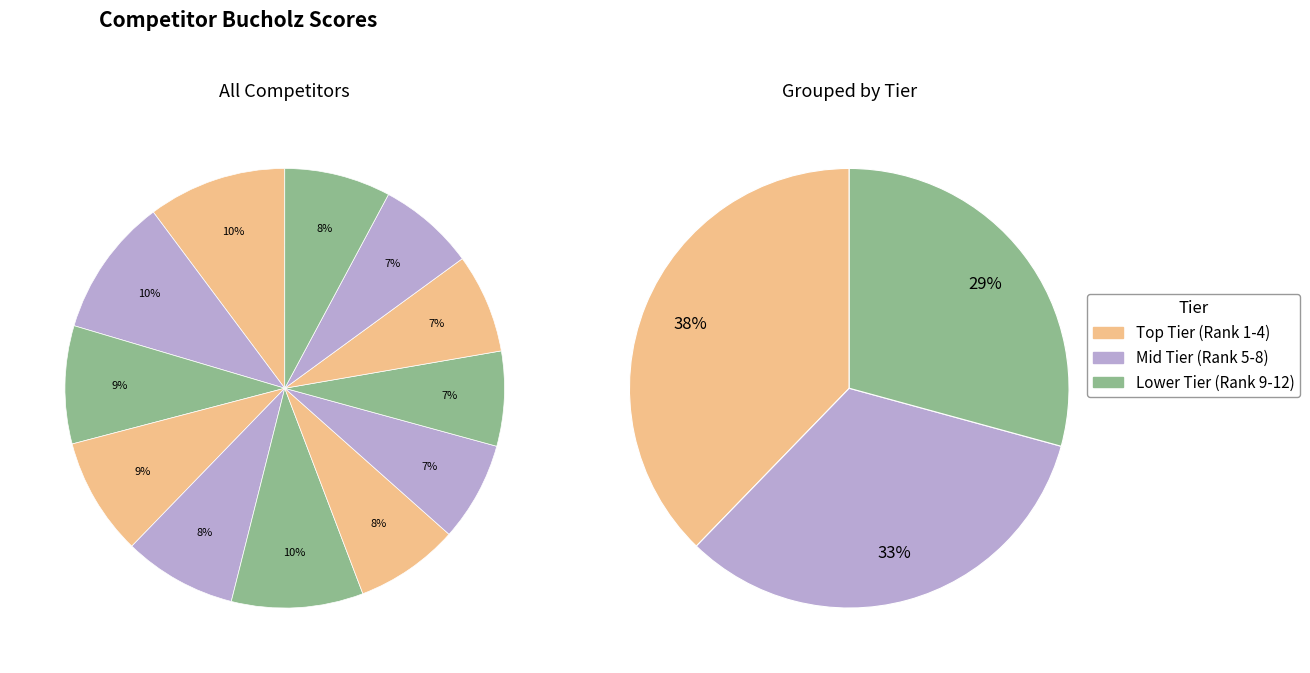

How many segments does this pie chart have?

12